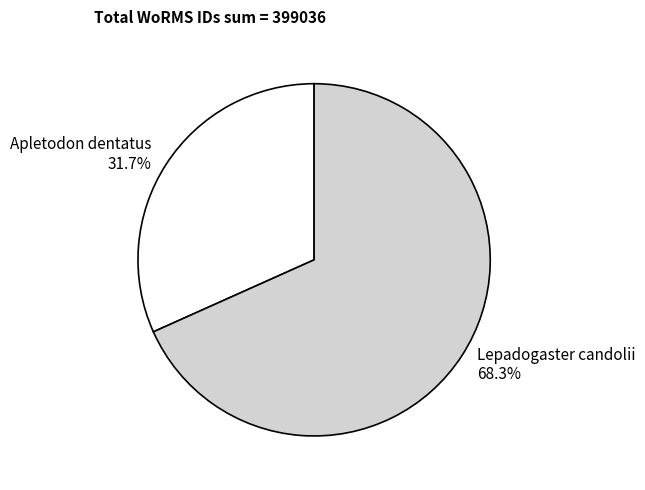

What percentage is the Lepadogaster candolii slice, to the nearest percent?

68%